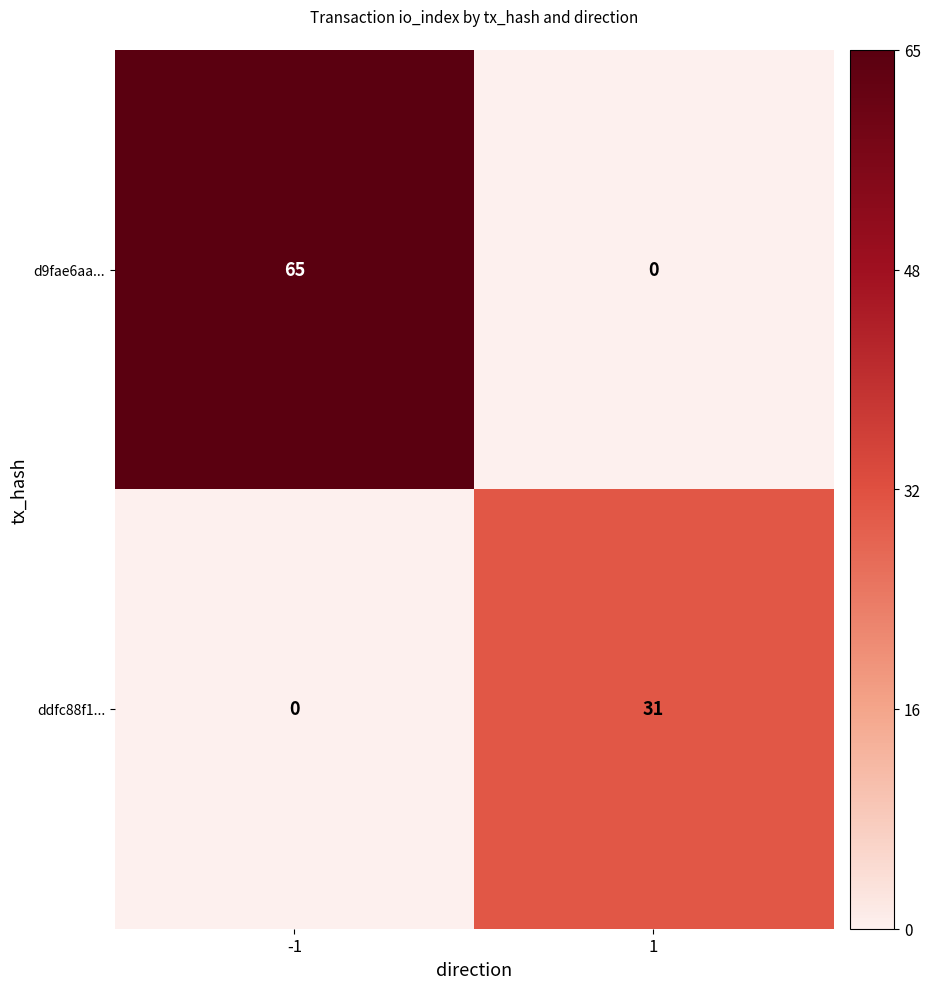

The value of ddfc88f1... at 1 is 31. True or false?

True